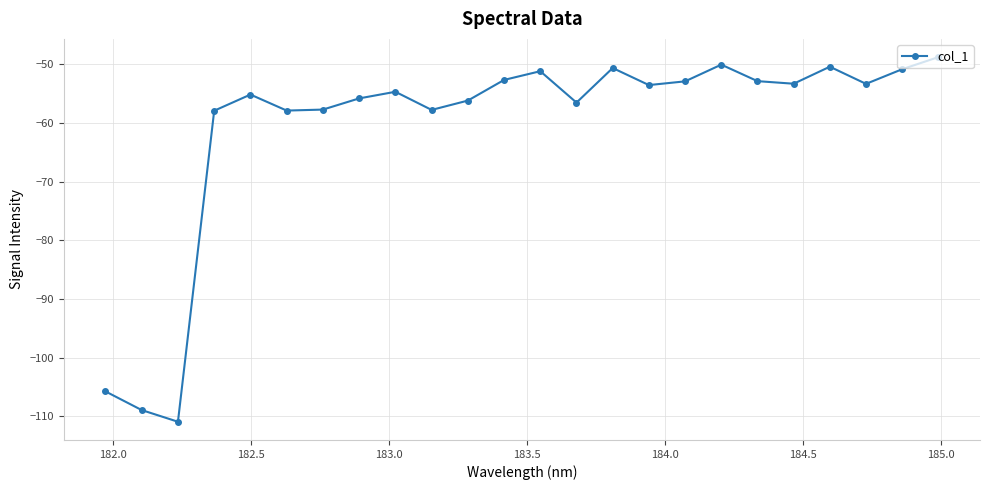

How many categories are shown in the chart?

24